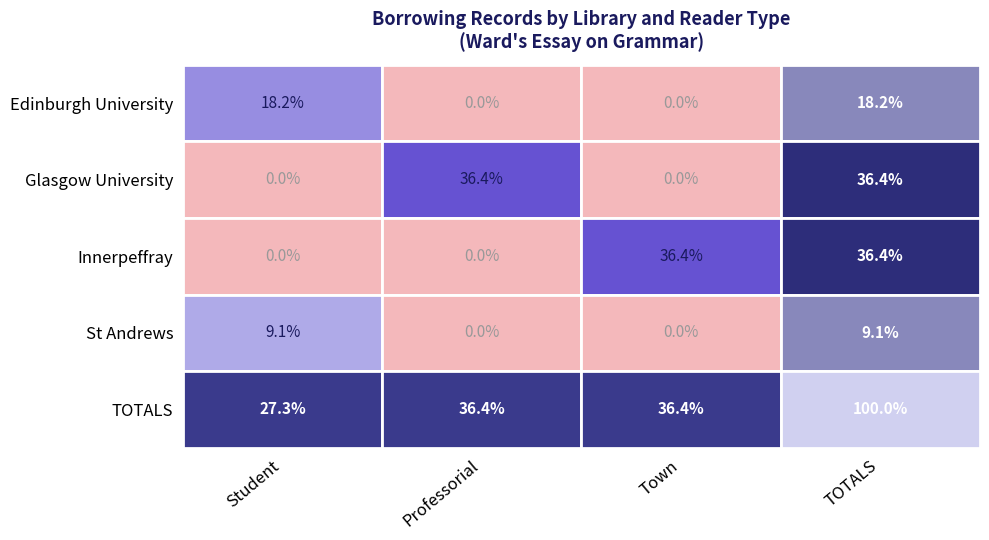

Which series changed the most between Town and Student?

Innerpeffray